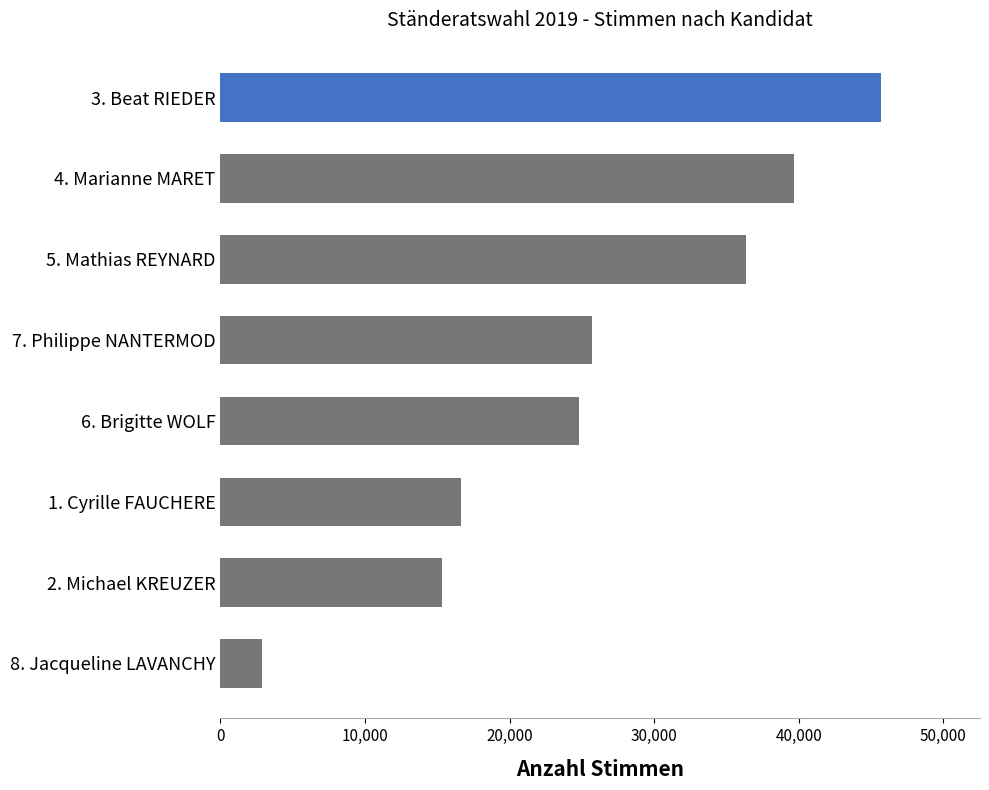

The value at 6. Brigitte WOLF is 24799. True or false?

True